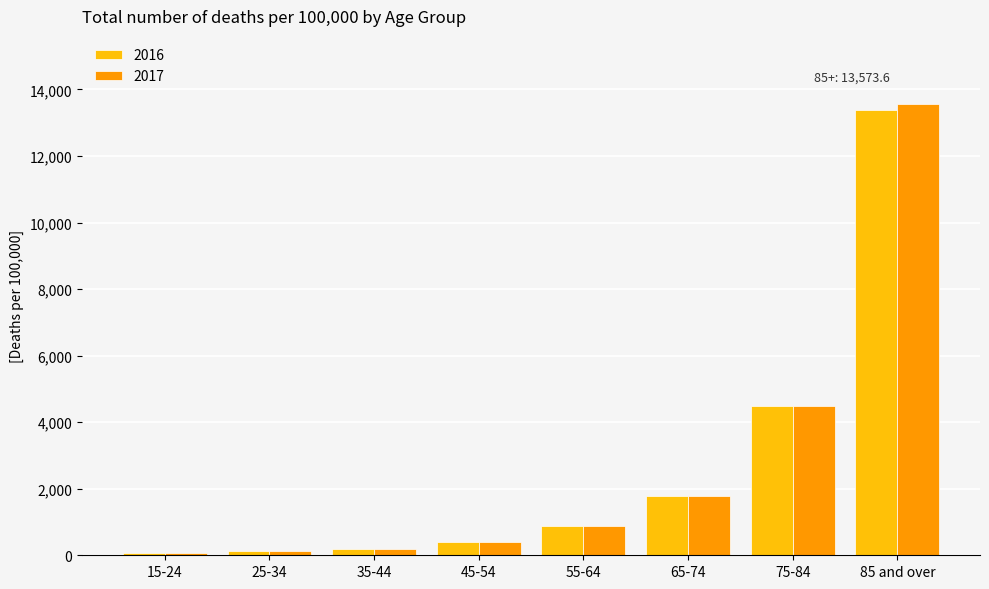

Which series has the largest range (max minus min)?

2017